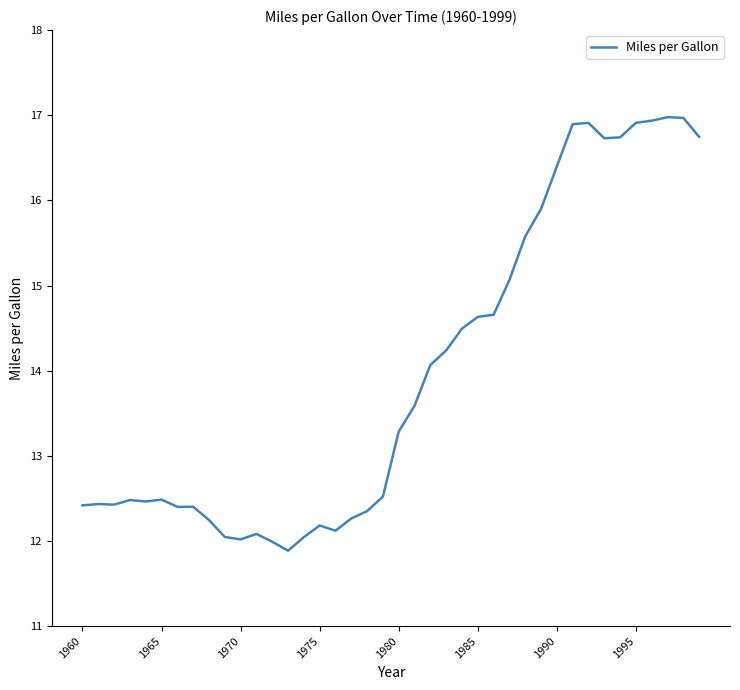

What is the smallest value displayed?

11.9